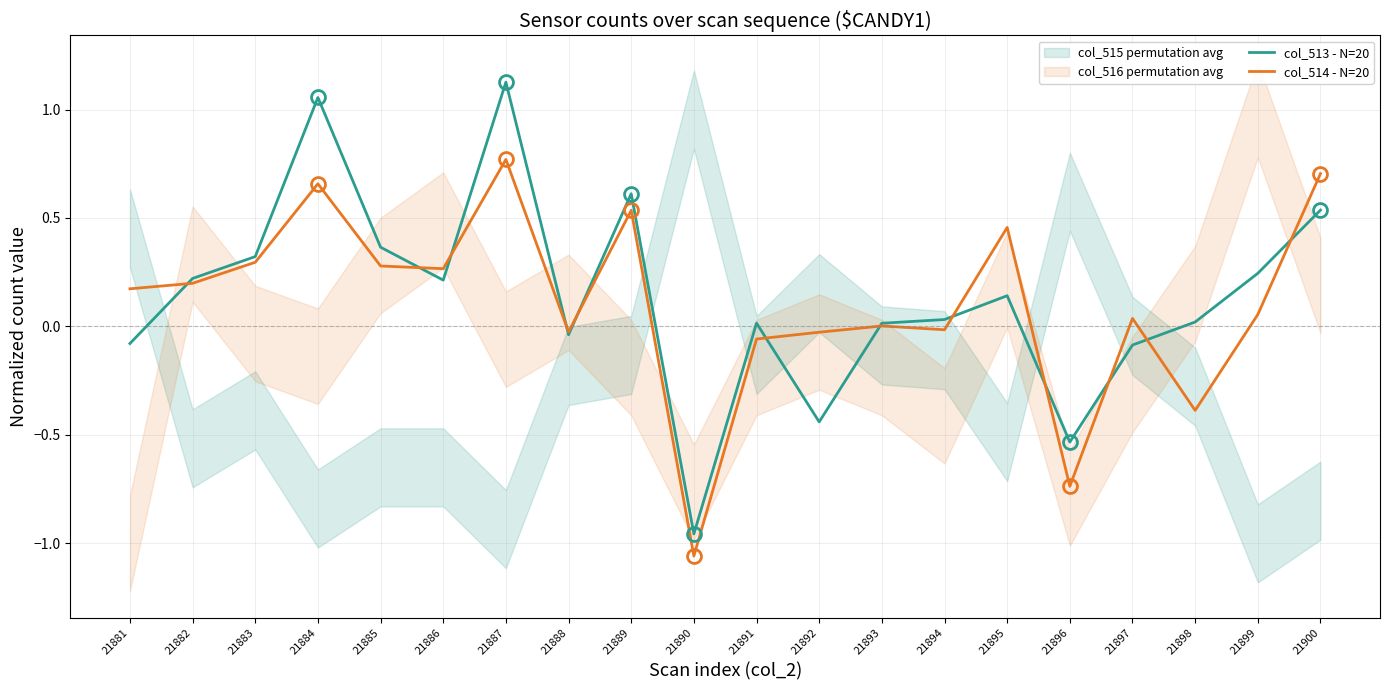

Where is col_514 - N=20 nearest to the value 0?

21893